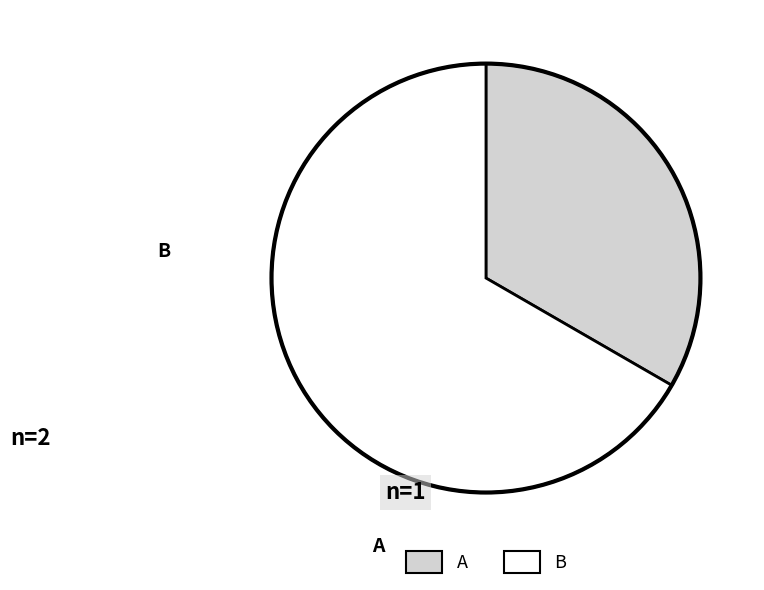

Rank the categories by value from lowest to highest.

A, B